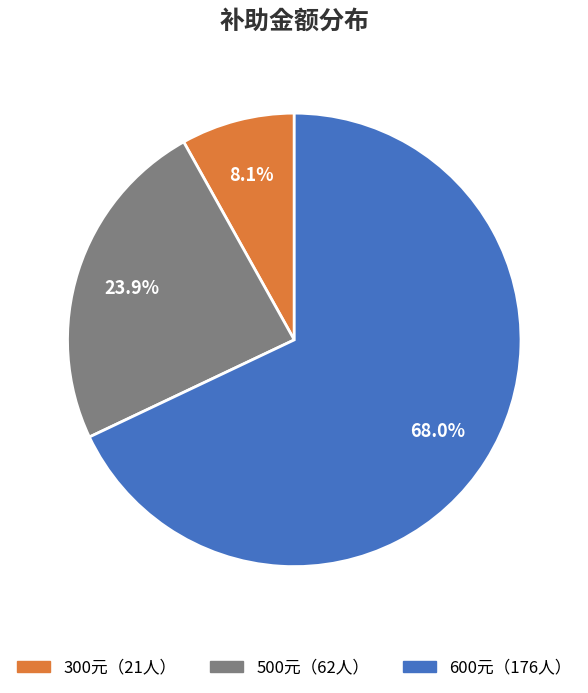

Is there a majority slice in this chart?

Yes